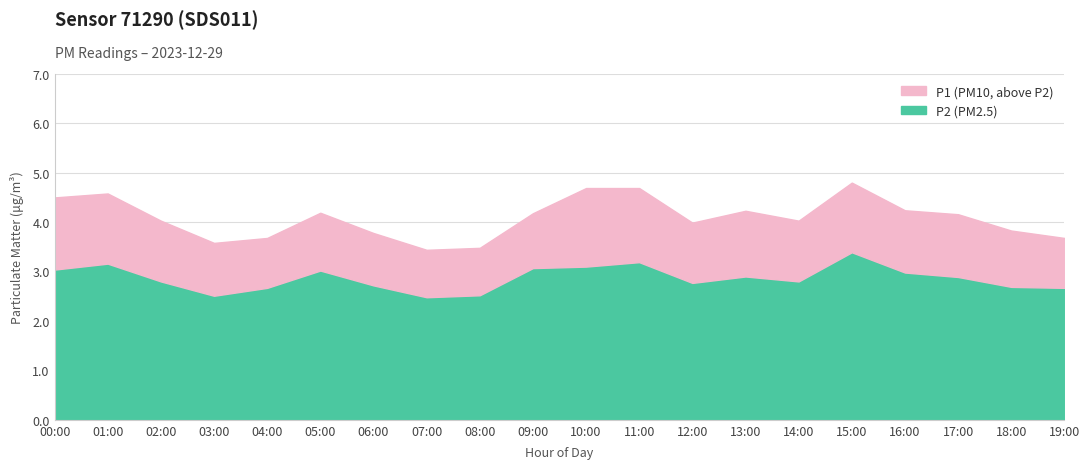

How many lines are shown in the chart?

2